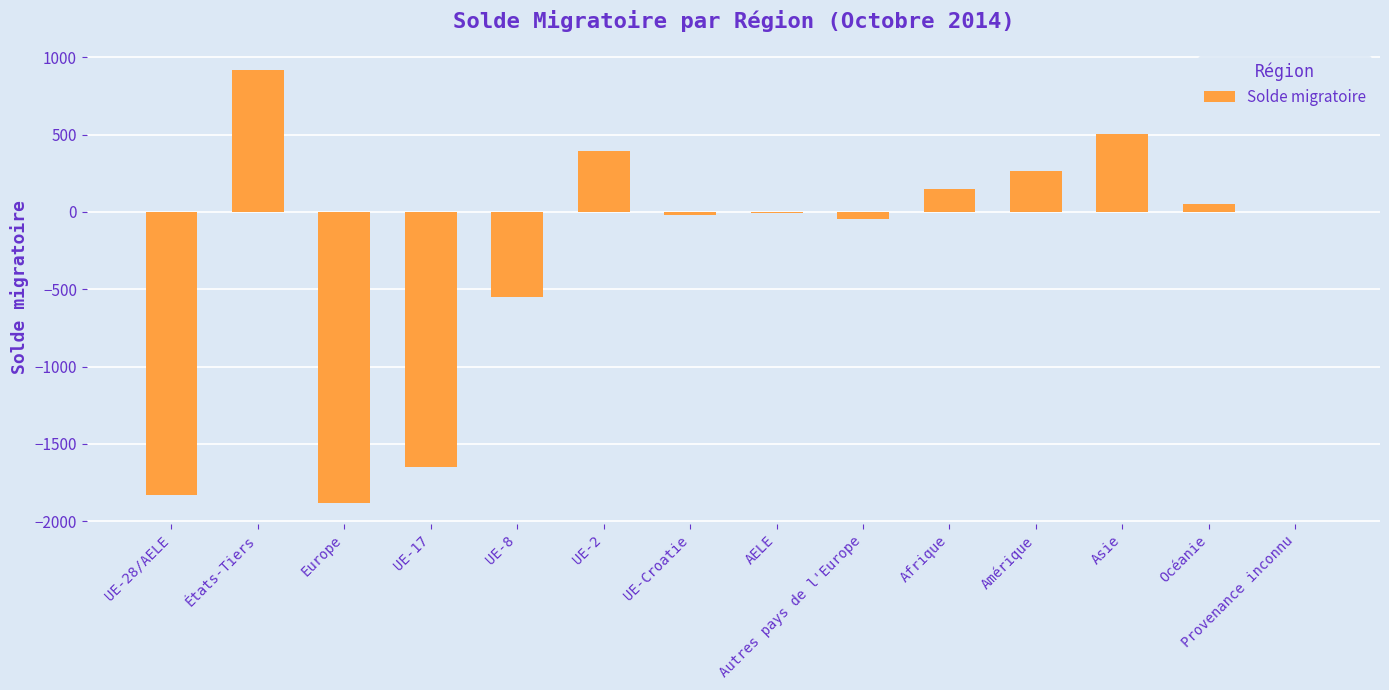

At which label is the value closest to -482?

UE-8